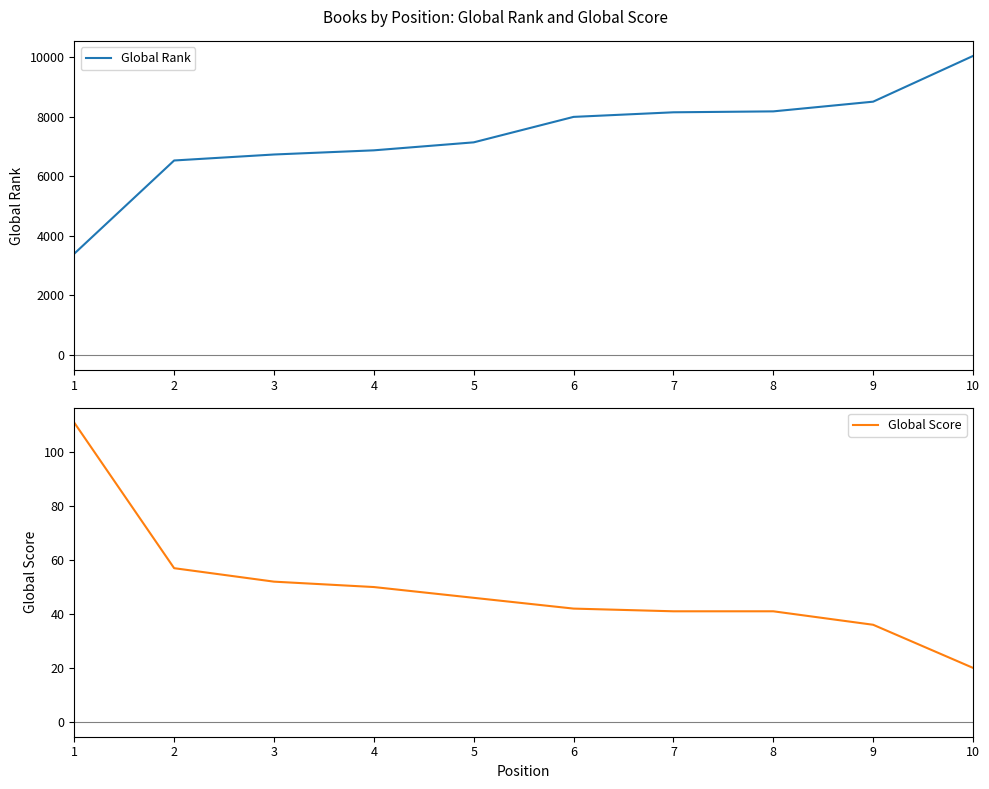

How many data points in Global Rank are above 7997?

4